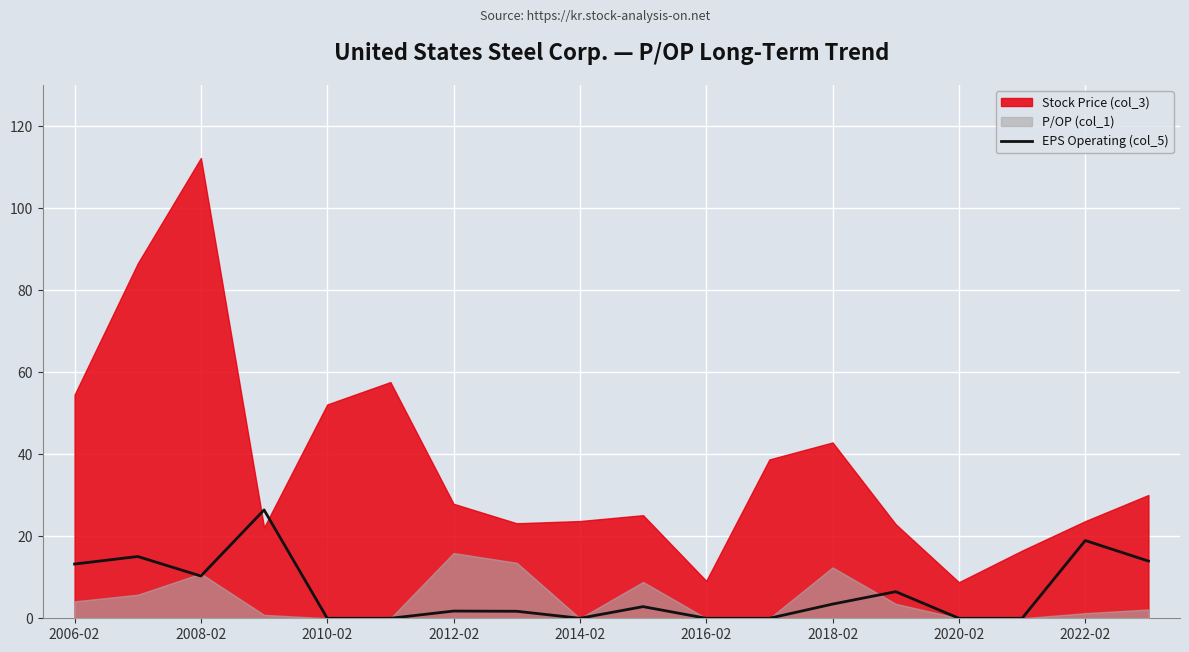

Which has a higher value, 11 or 2016-02?

11